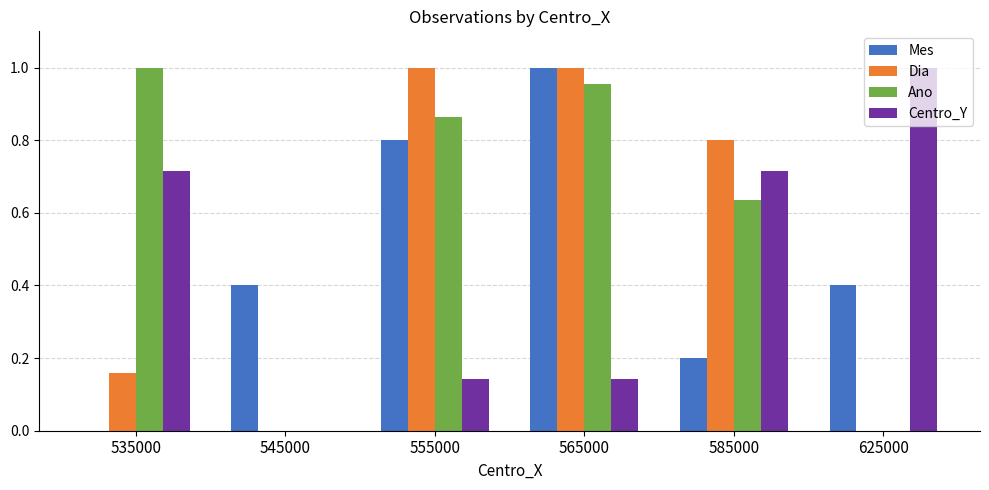

Is it true that Ano equals 1.4 at 555000?

False